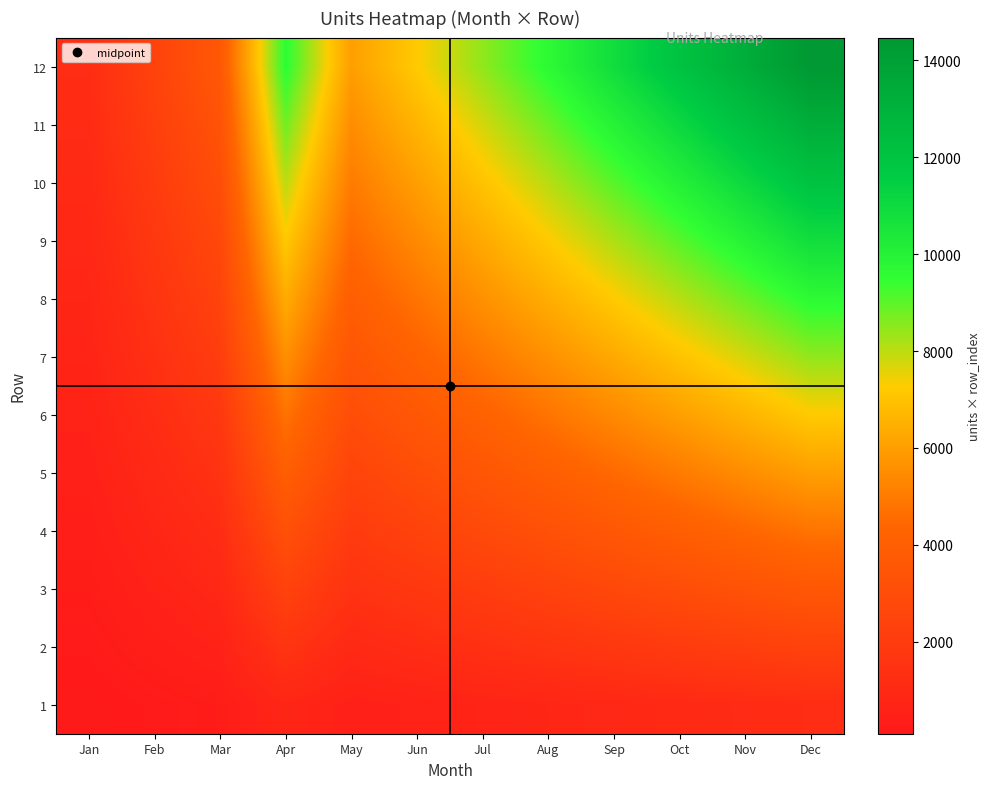

Between Jan and Oct, which series saw the biggest shift?

12